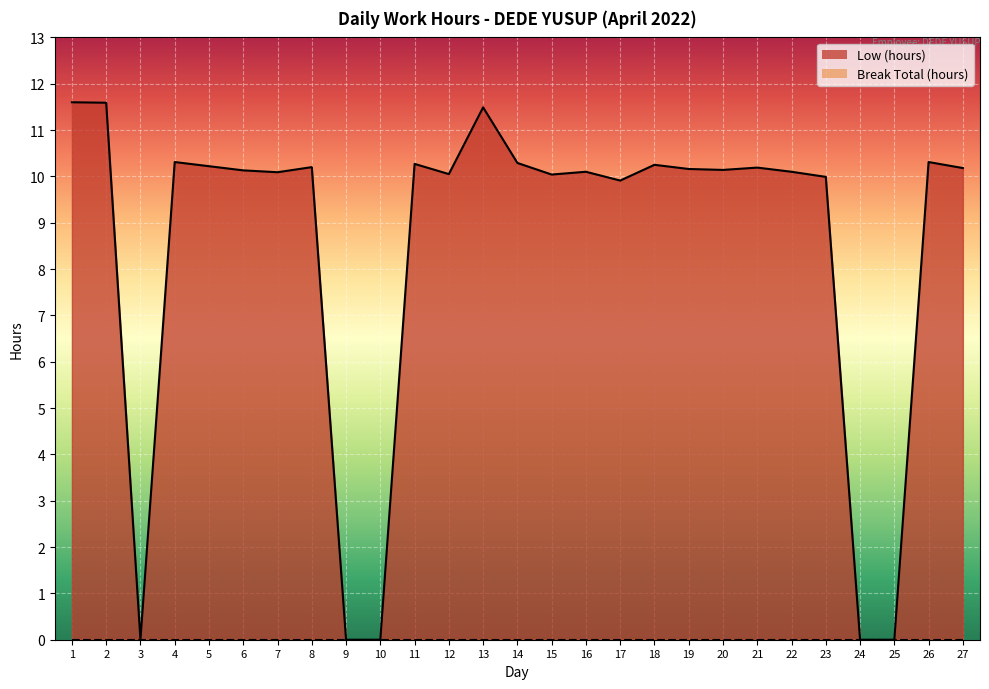

How many data points are less than 10?

7